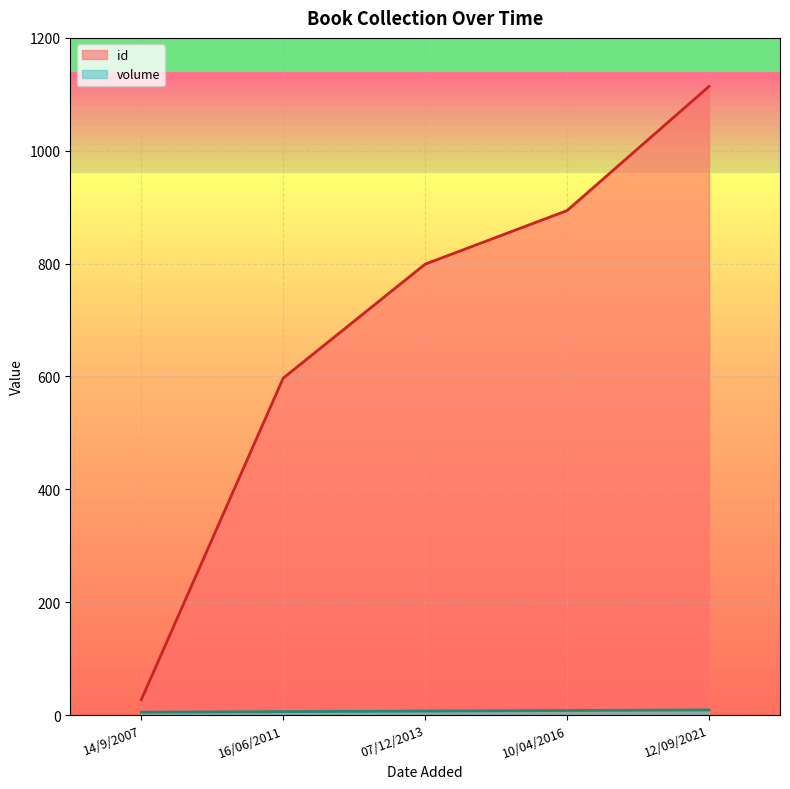

What is the label of the 3rd point from the left?

07/12/2013